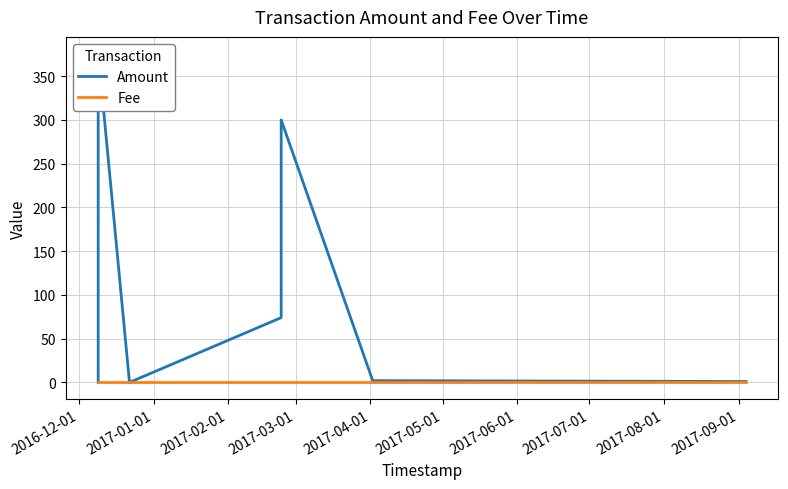

In Amount, how many points are higher than both neighbors (excluding endpoints)?

2